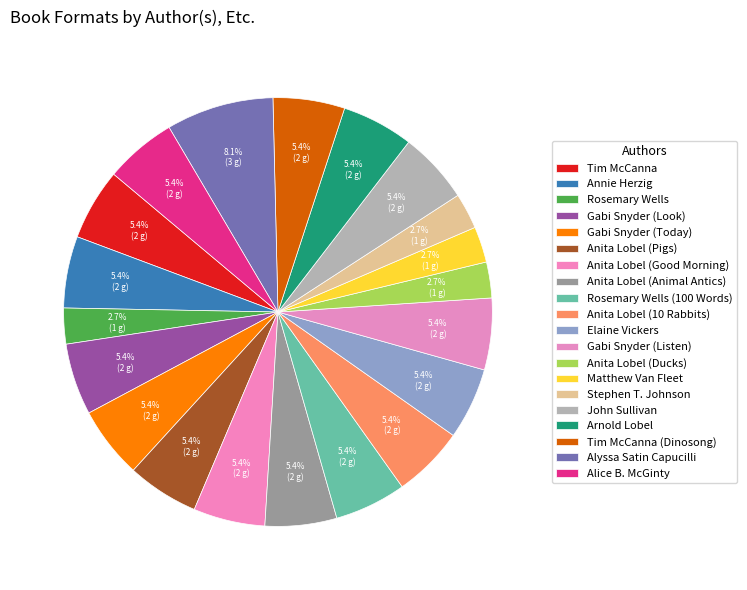

Which slice is the largest?

Alyssa Satin Capucilli